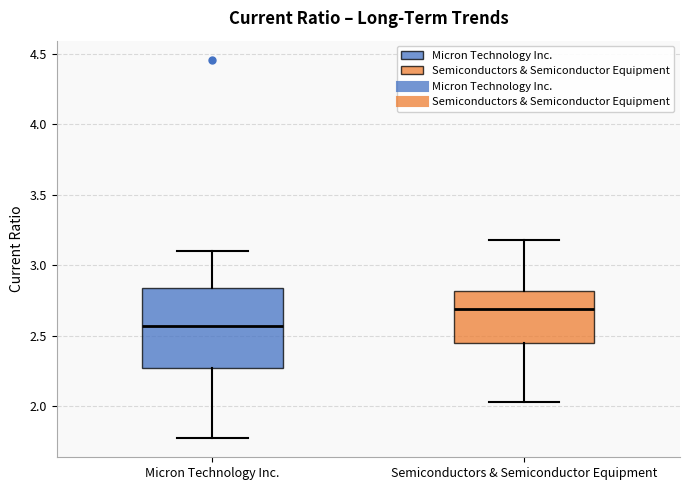

Reading left to right, read every box against the y-axis: the position of its median line, the range the box covers, and the ends of its whiskers. The values are not printed on the chart, so give them approximately, as read against the axis.

Micron Technology Inc.: median 2.55, box 2.25 to 2.85, whiskers 1.75 to 3.10
Semiconductors & Semiconductor Equipment: median 2.70, box 2.45 to 2.80, whiskers 2.05 to 3.20